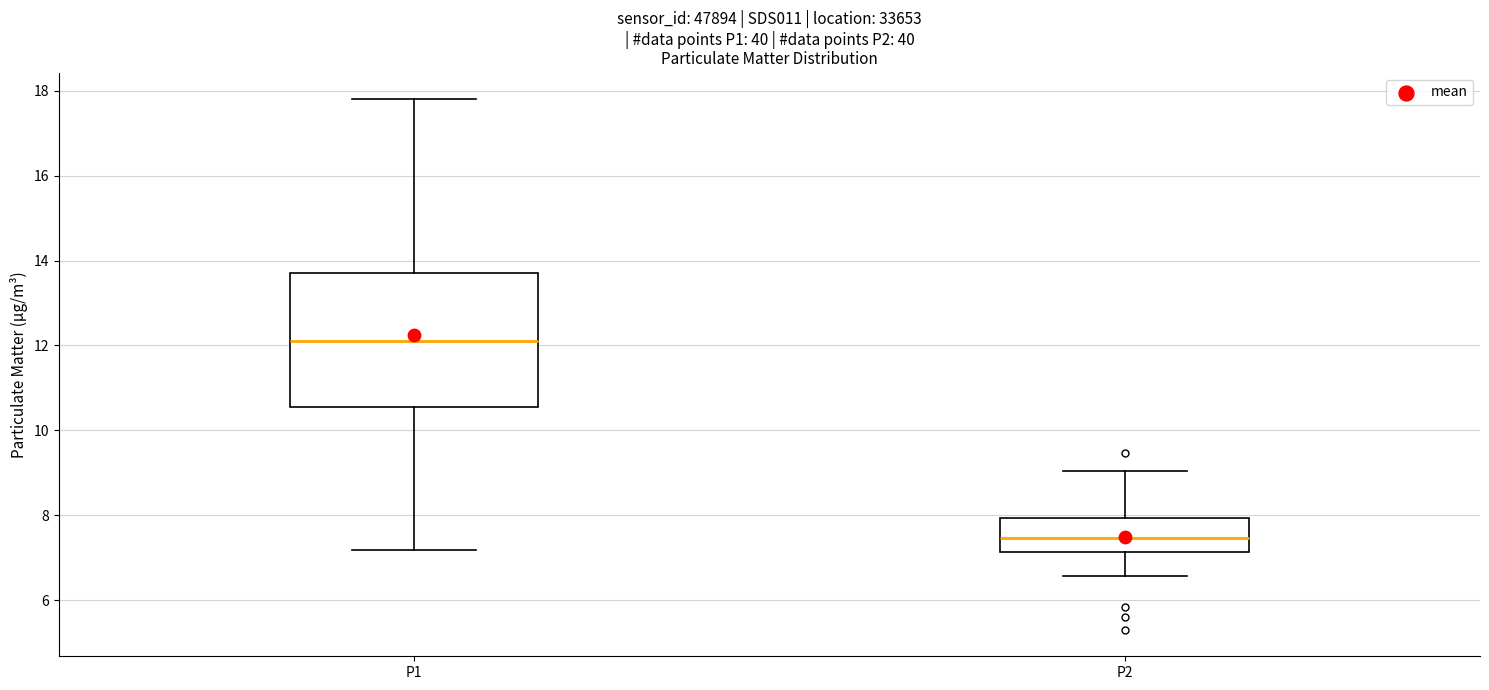

Reading left to right, transcribe this box plot: for each box, give where its median line is, the range the box spans, and where its two whiskers end, as read against the y-axis. The values are not printed on the chart, so give them approximately, as read against the axis.

P1: median 12.2, box 10.6 to 13.8, whiskers 7.2 to 17.8
P2: median 7.4, box 7.2 to 8.0, whiskers 6.6 to 9.0